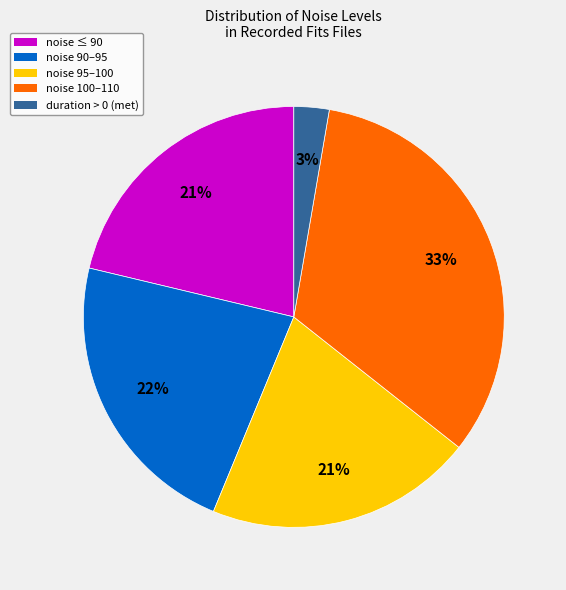

Is there a majority slice in this chart?

No